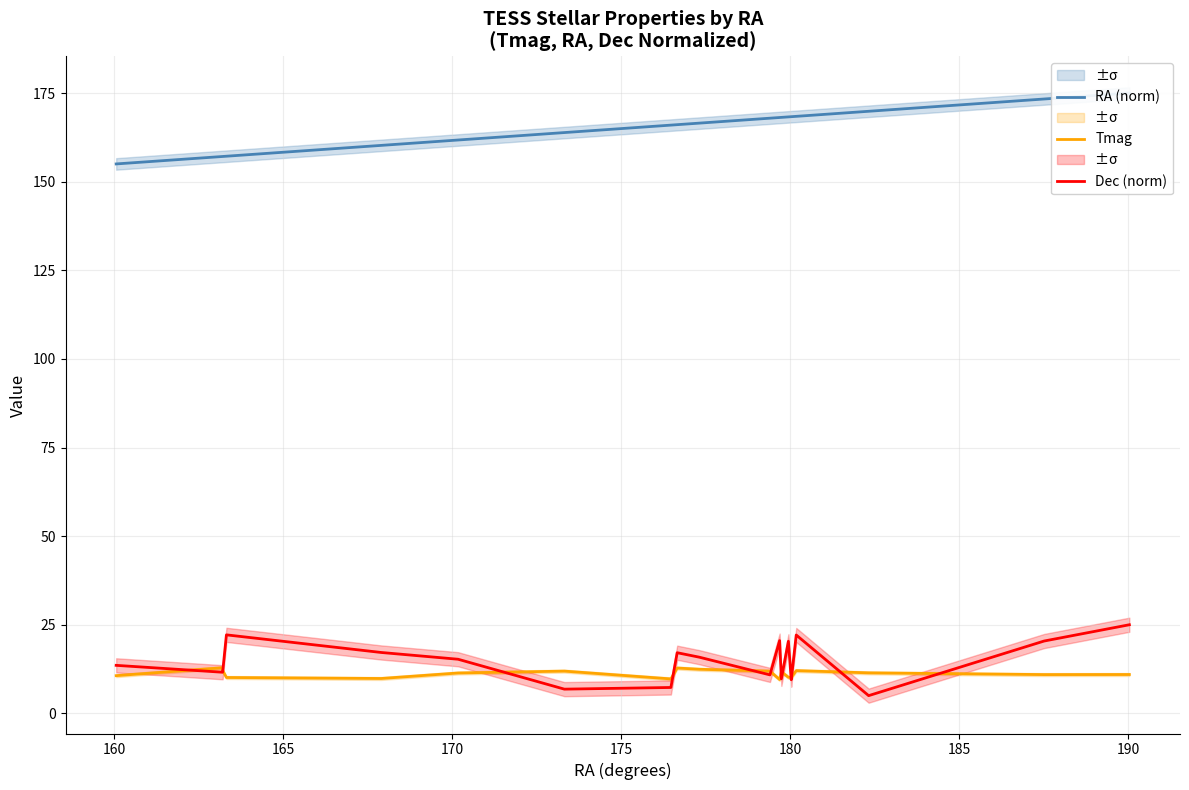

At how many categories does at least one series exceed 14?

20